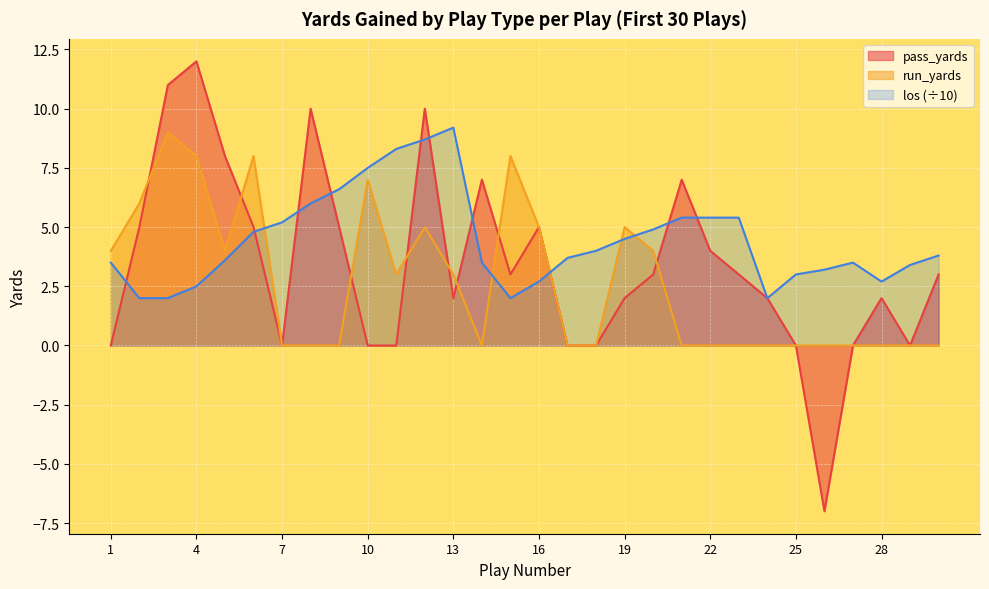

List the labels in order of pass_yards value, smallest first.

26, 1, 7, 10, 11, 17, 18, 25, 27, 29, 13, 19, 24, 28, 15, 20, 23, 30, 22, 2, 6, 9, 16, 14, 21, 5, 8, 12, 3, 4